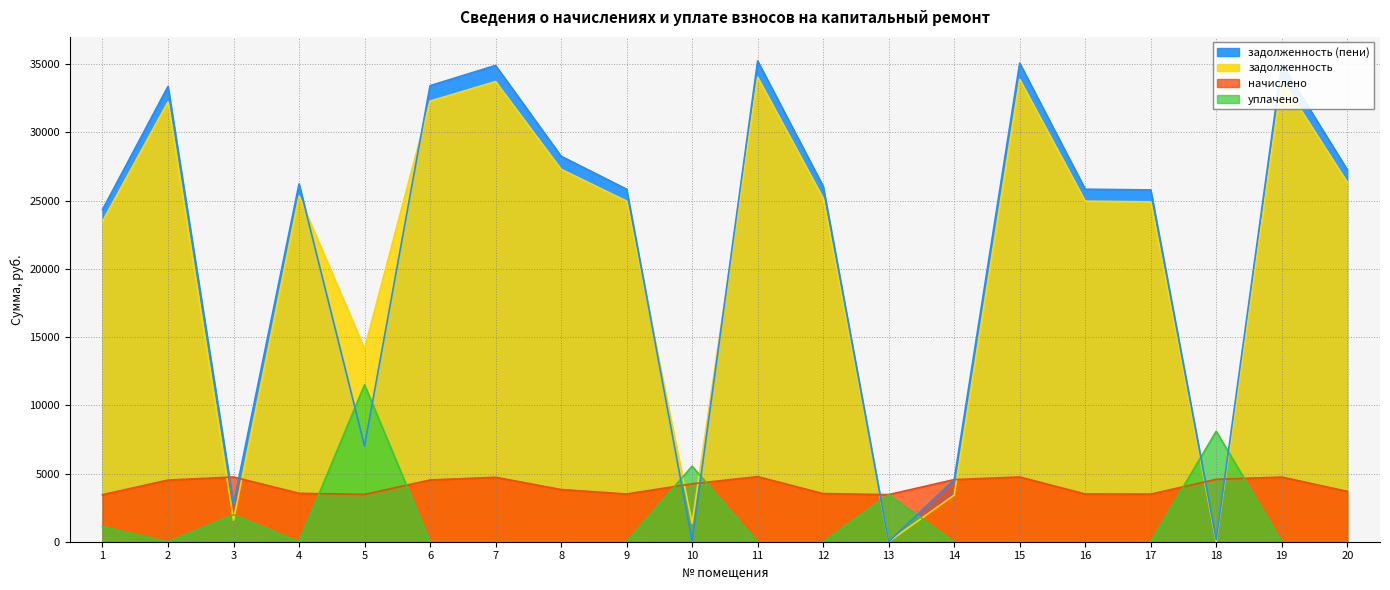

How many values in the начислено series are below 4246?

10